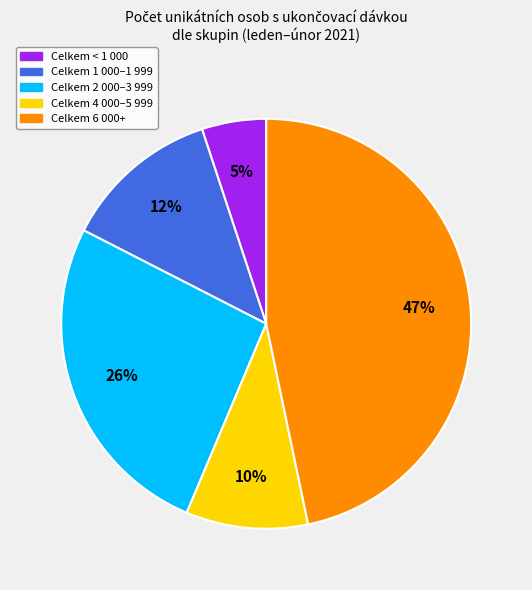

Which category has the smallest portion of the pie?

Celkem < 1 000